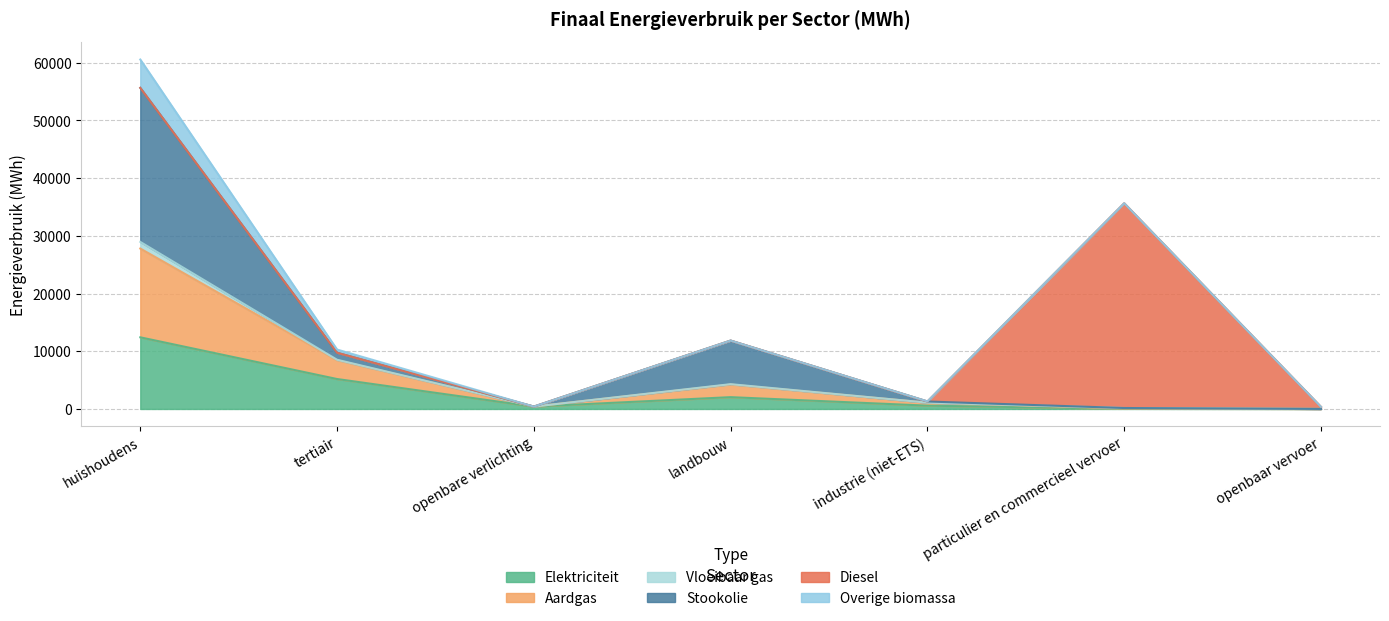

At which category is the sum across all series the highest?

huishoudens